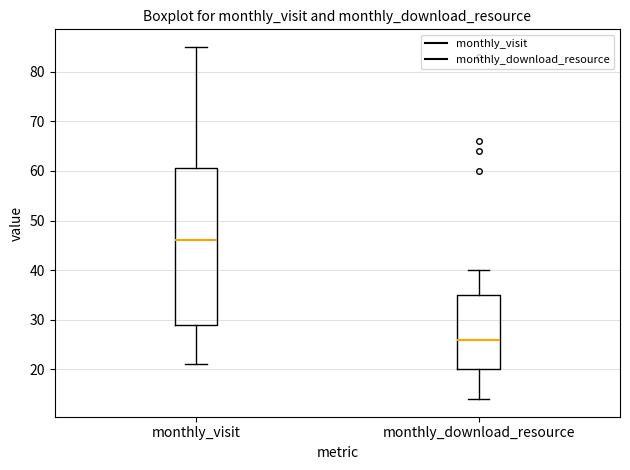

Which box's median line is the lowest?

monthly_download_resource